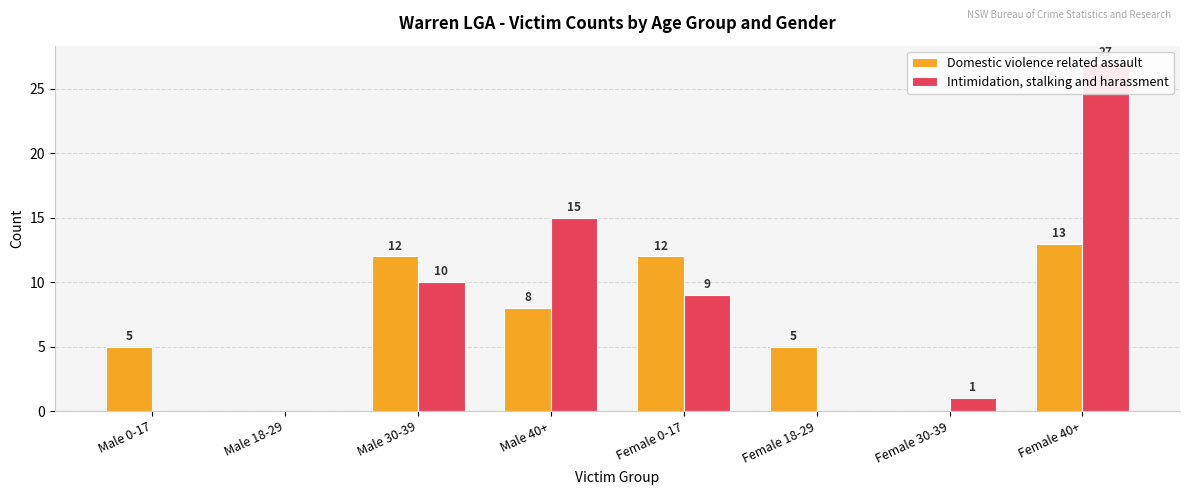

What is the average value of the Domestic violence related assault series?

7